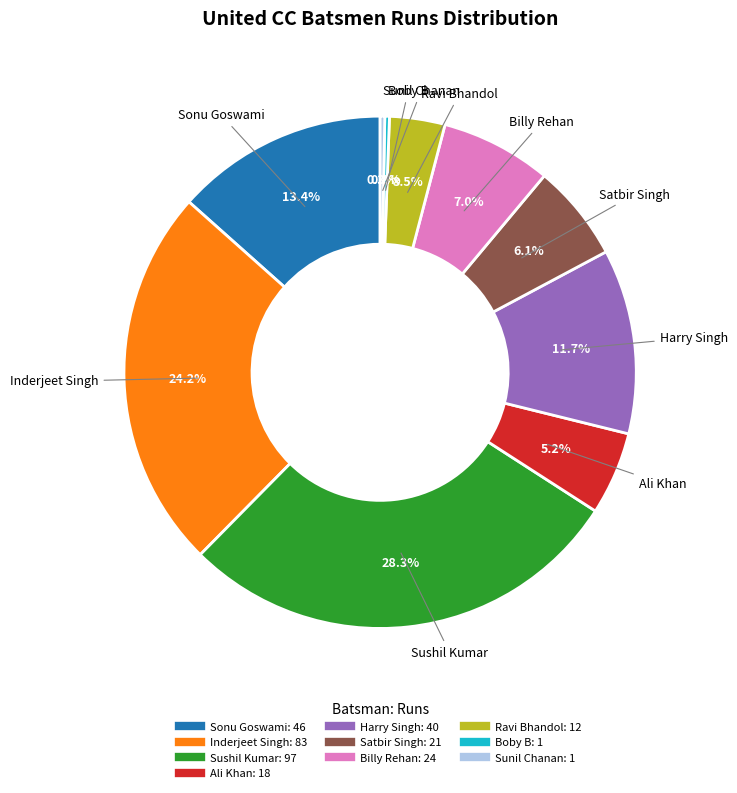

How many slices are in this pie chart?

10